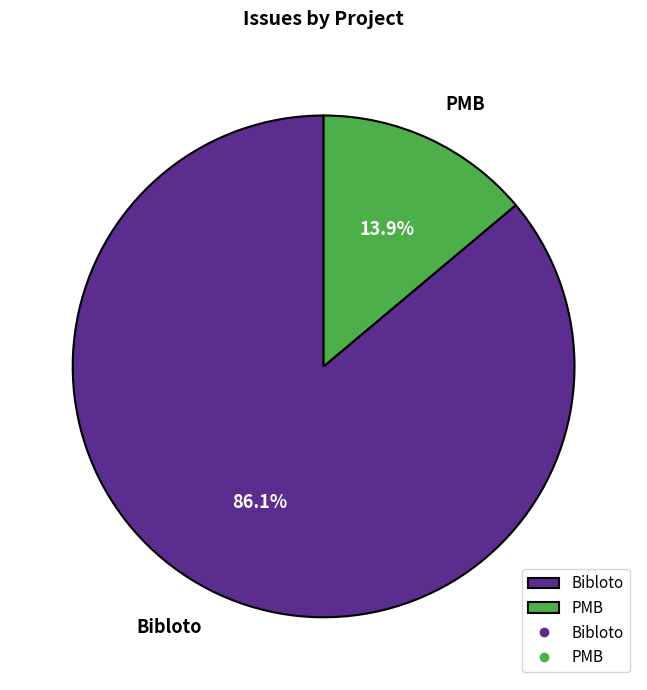

Approximately how many times larger is the value at Bibloto compared to PMB?

6.2